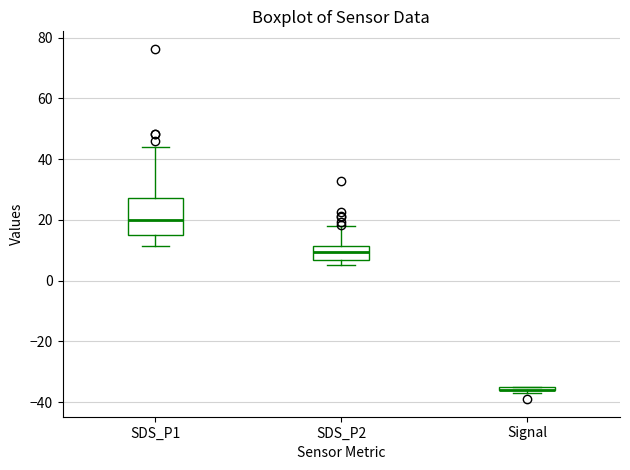

Where is the upper edge of the box for Signal on the y-axis? The values are not printed on the chart, so give them approximately, as read against the axis.

-34